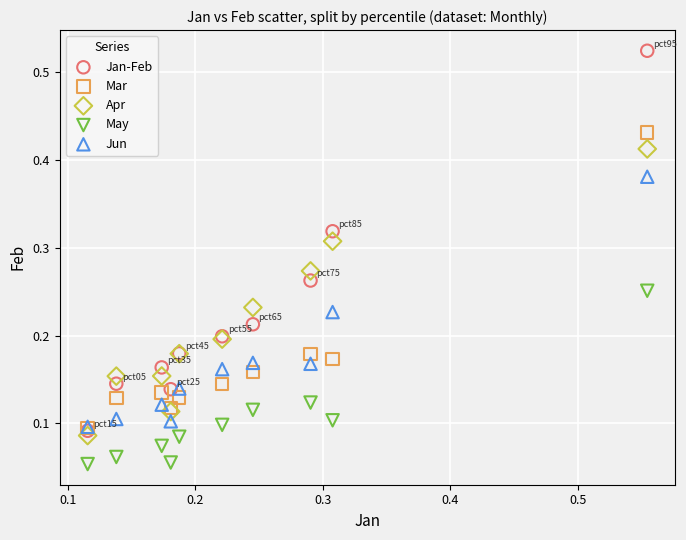

What are all the series names shown in the legend?

Jan-Feb, Mar, Apr, May, Jun